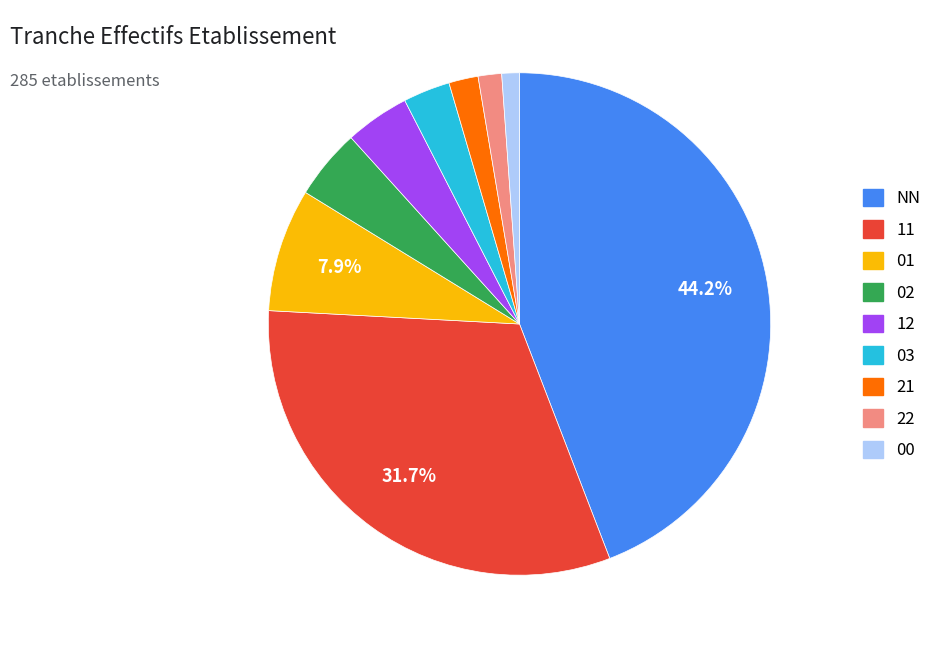

What percentage is NOT represented by 01?

92.1%